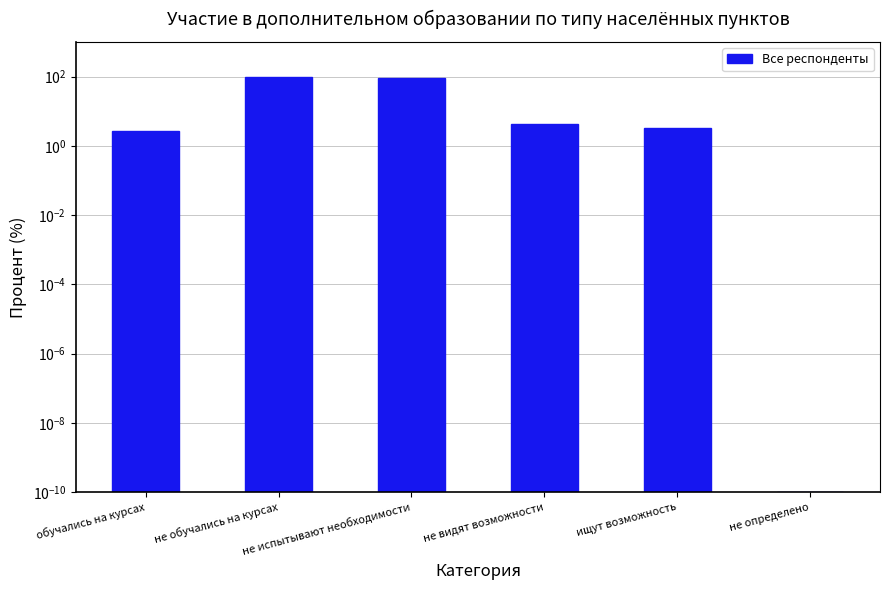

What is the label of the 3rd bar from the right?

не видят возможности